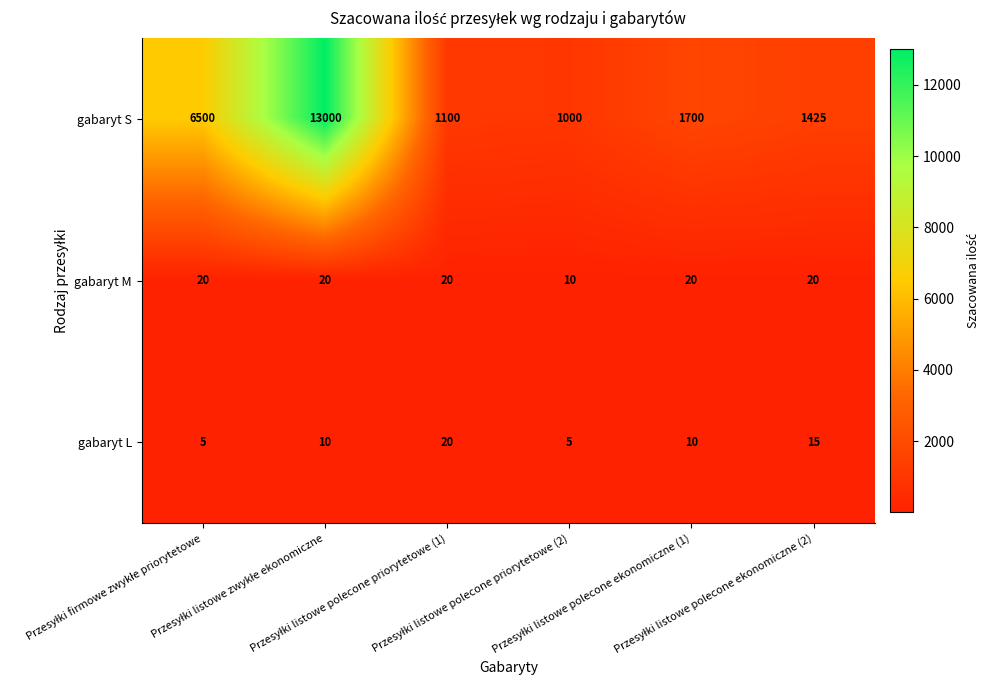

How many gabaryt M values are between 20 and 21?

5